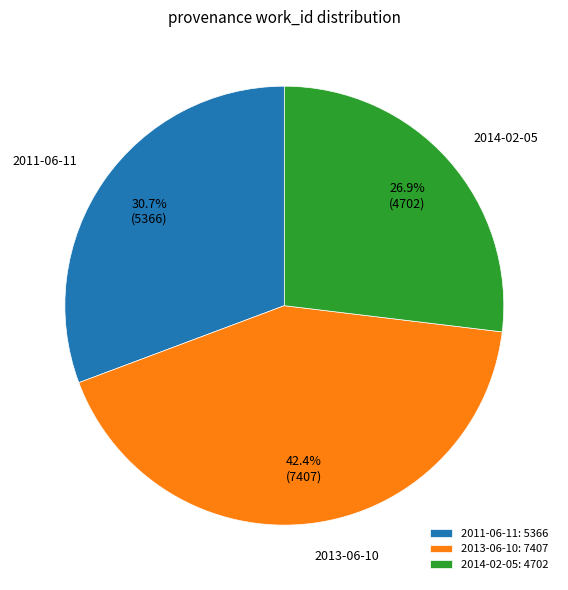

Does 2013-06-10 account for over 50% of the chart?

No